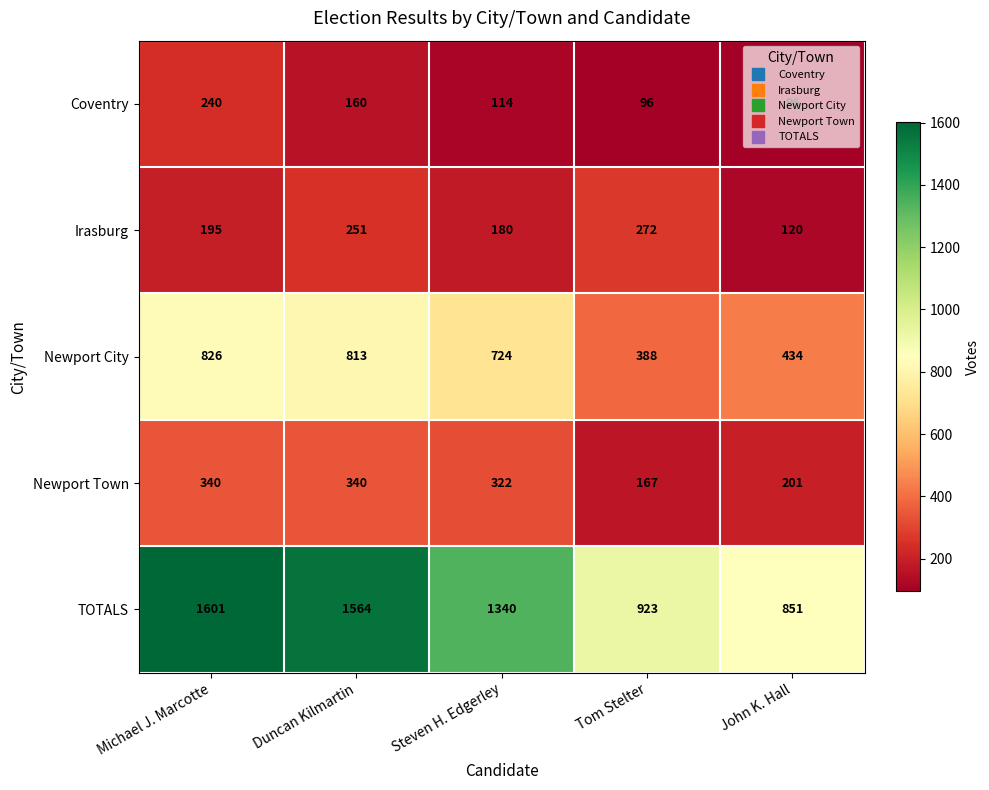

At Duncan Kilmartin, list the series in order from smallest to largest.

Coventry, Irasburg, Newport Town, Newport City, TOTALS